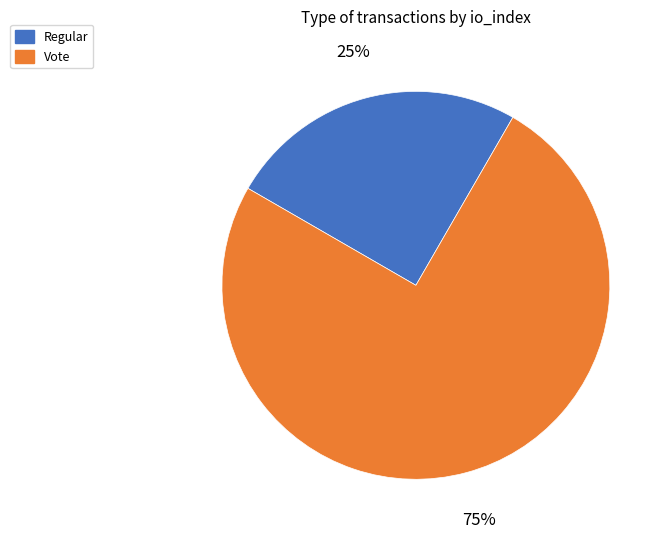

To the nearest percent, what is the average slice percentage?

50%